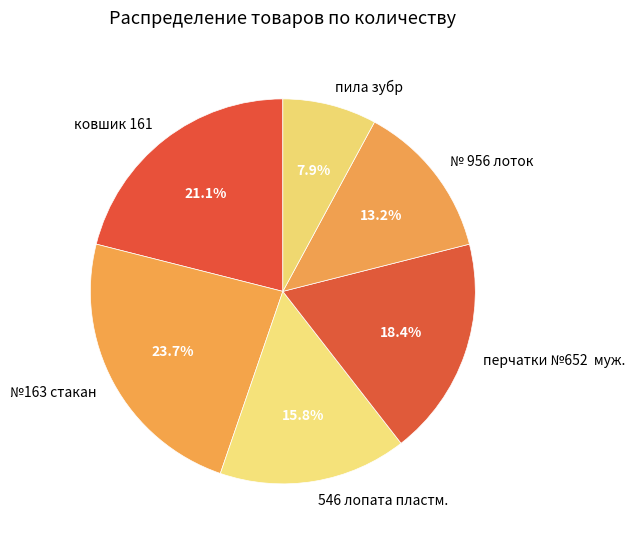

Count the number of slices in the pie.

6